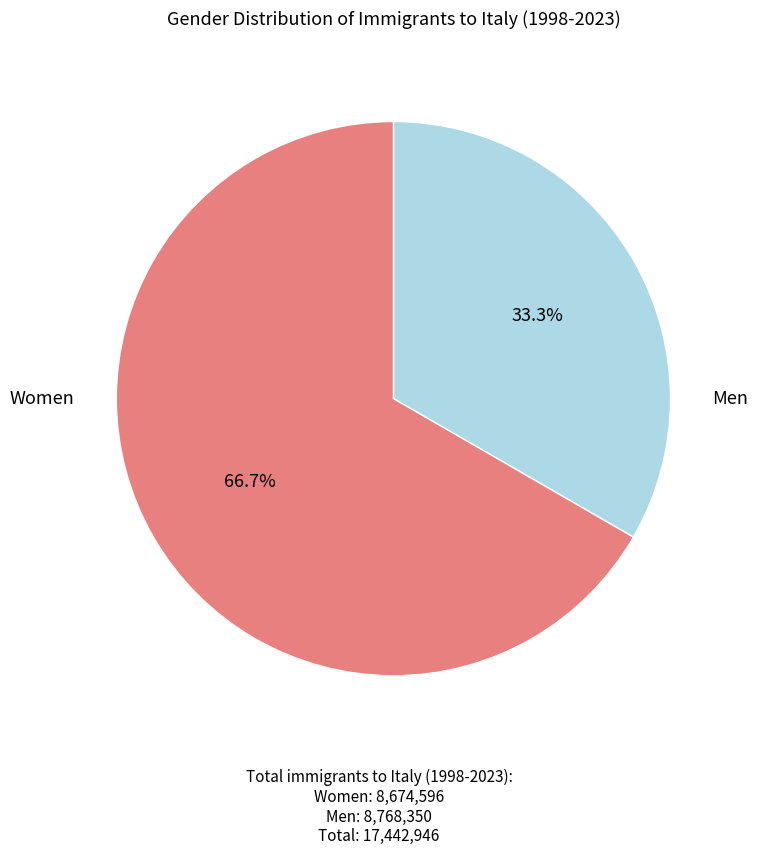

Is there a majority slice in this chart?

Yes